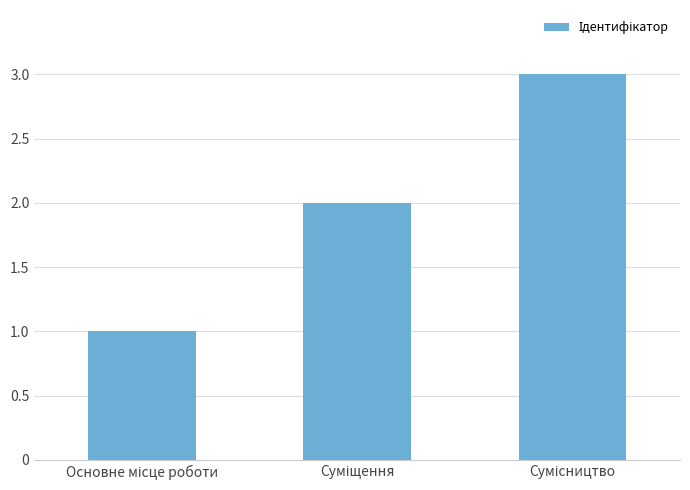

How many values are between 1 and 3?

3